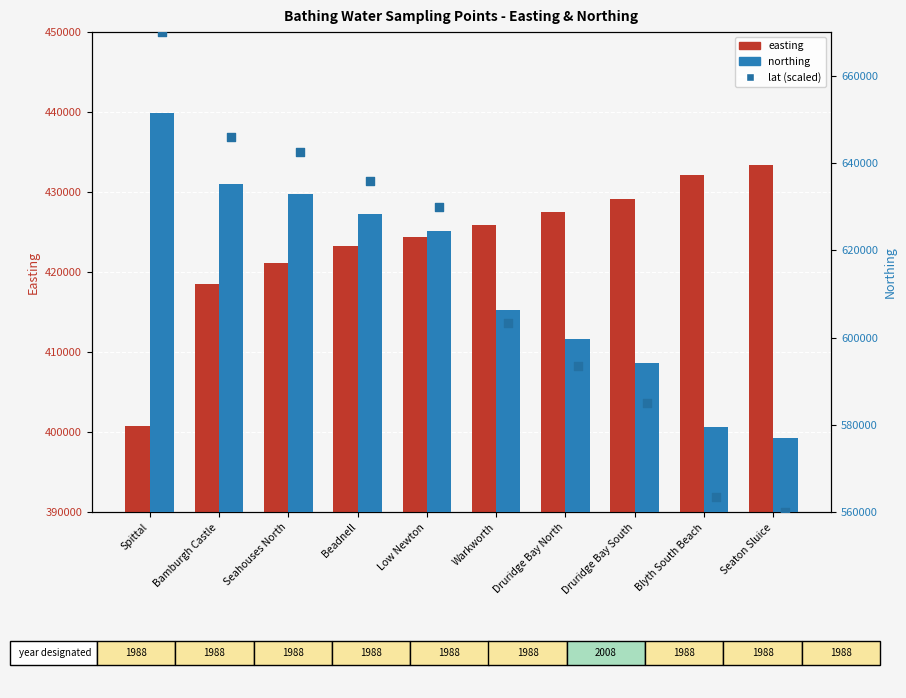

Which series has the largest Y range (max minus min)?

lat (scaled)